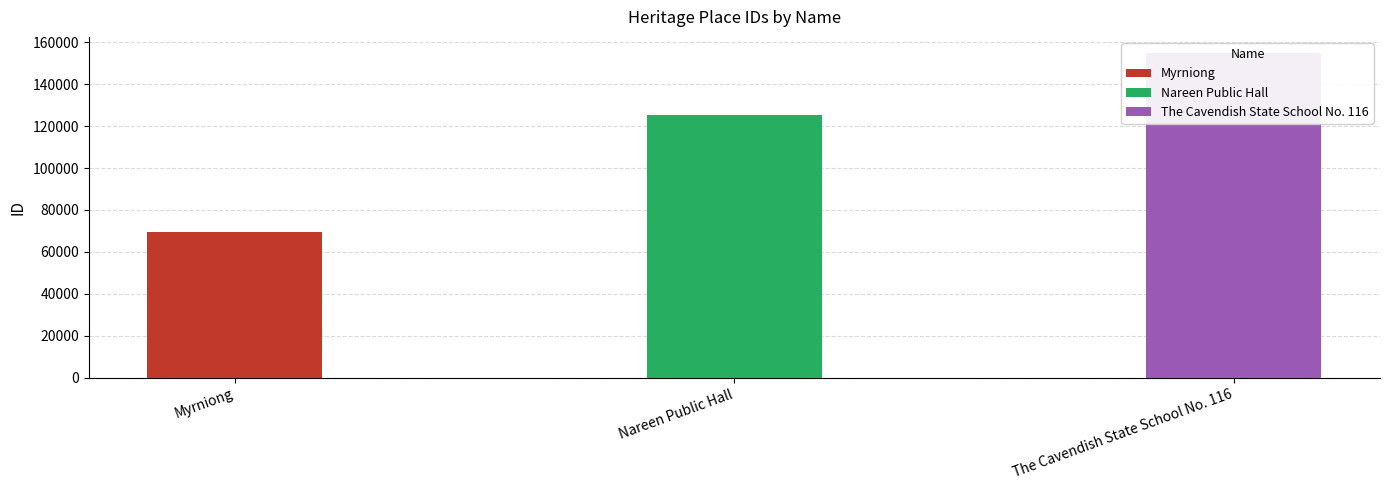

Reading right to left, what are all the values shown in this chart?

The Cavendish State School No. 116=154795	Nareen Public Hall=125488	Myrniong=69673